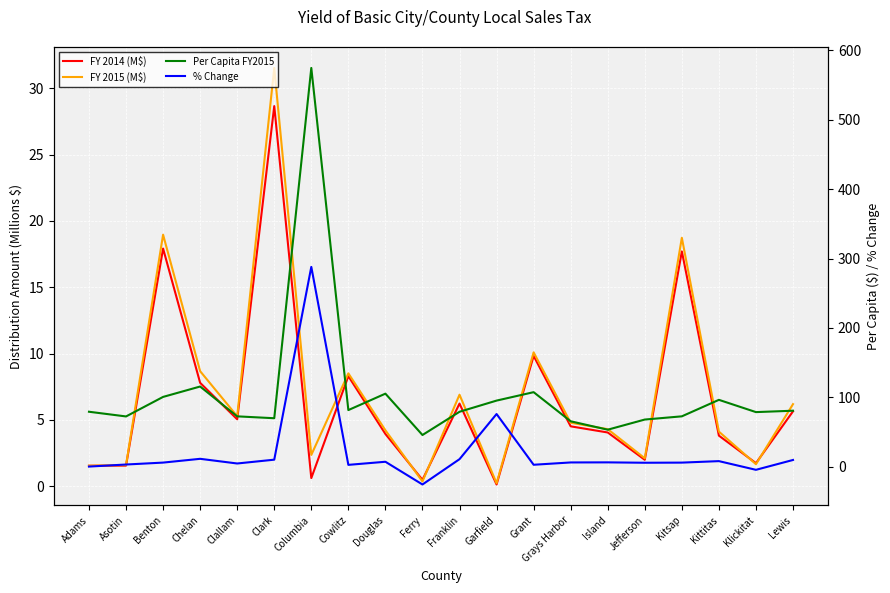

Rank the series by their maximum value, from lowest to highest.

FY 2014 (M$), FY 2015 (M$), % Change, Per Capita FY2015